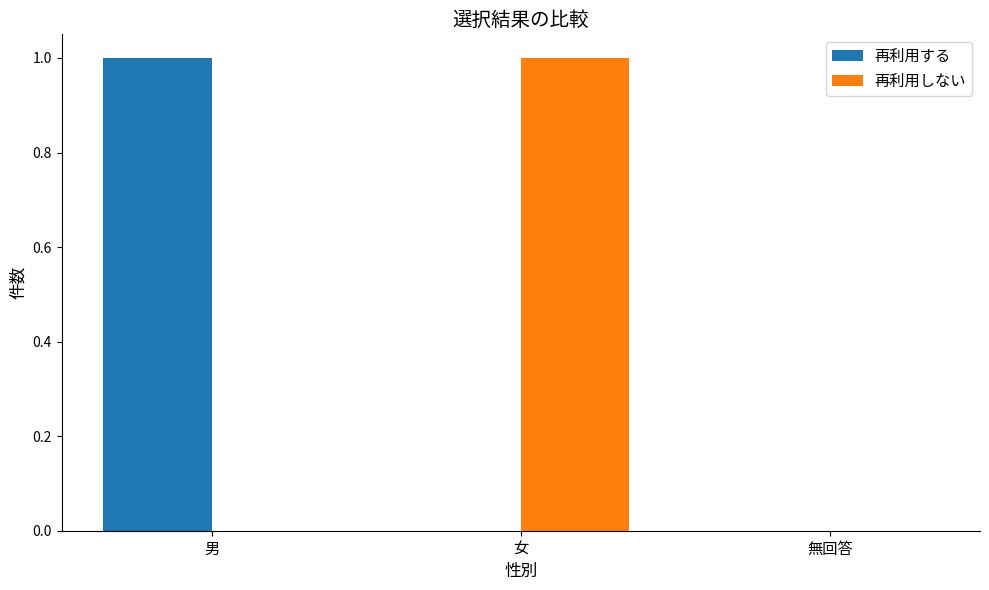

The 再利用する series shows 0 at 女. True or false?

True